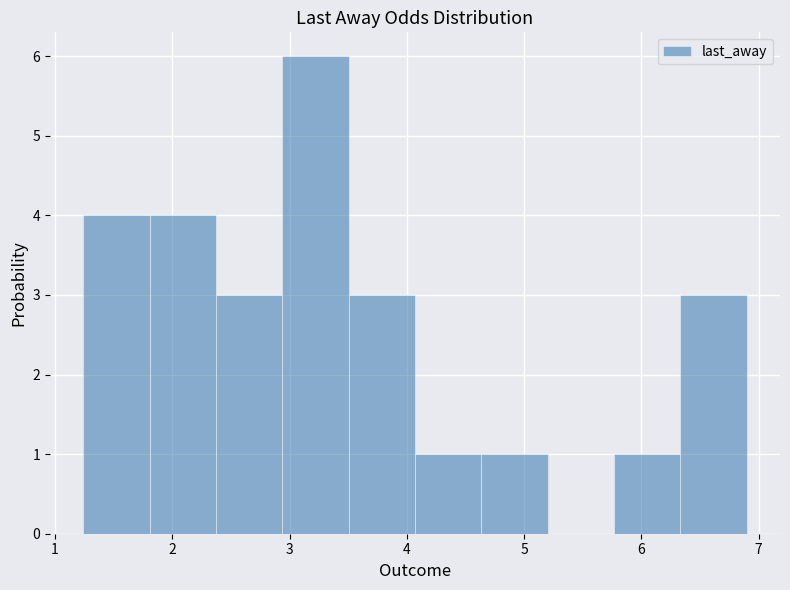

Which range on the x-axis has the tallest bar?

2.9 to 3.5